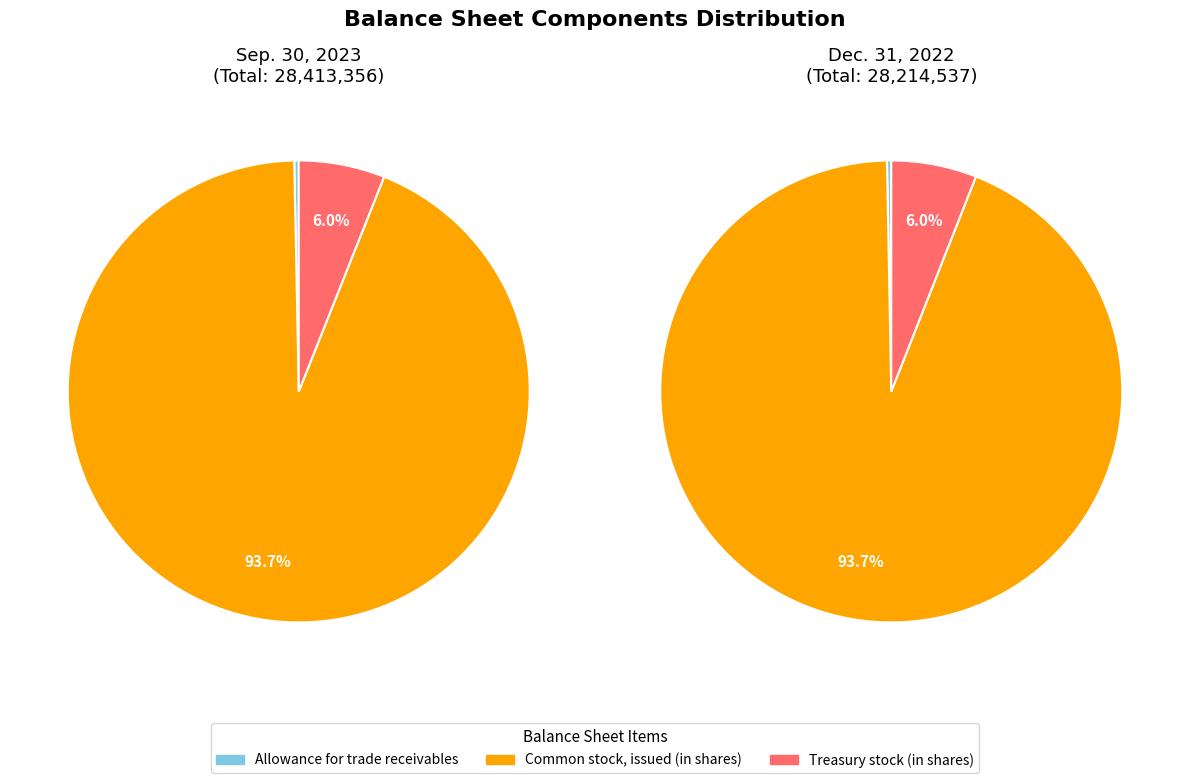

To the nearest percent, what is the average slice percentage?

33%